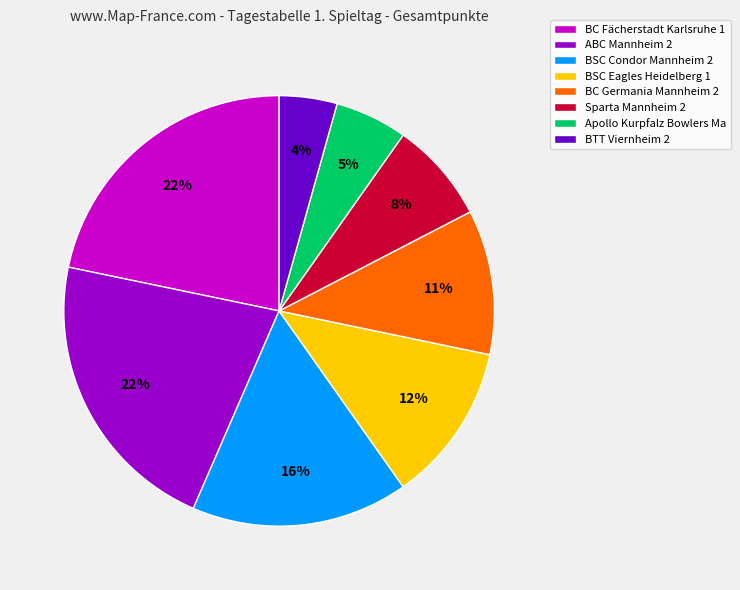

How many slices are in this pie chart?

8